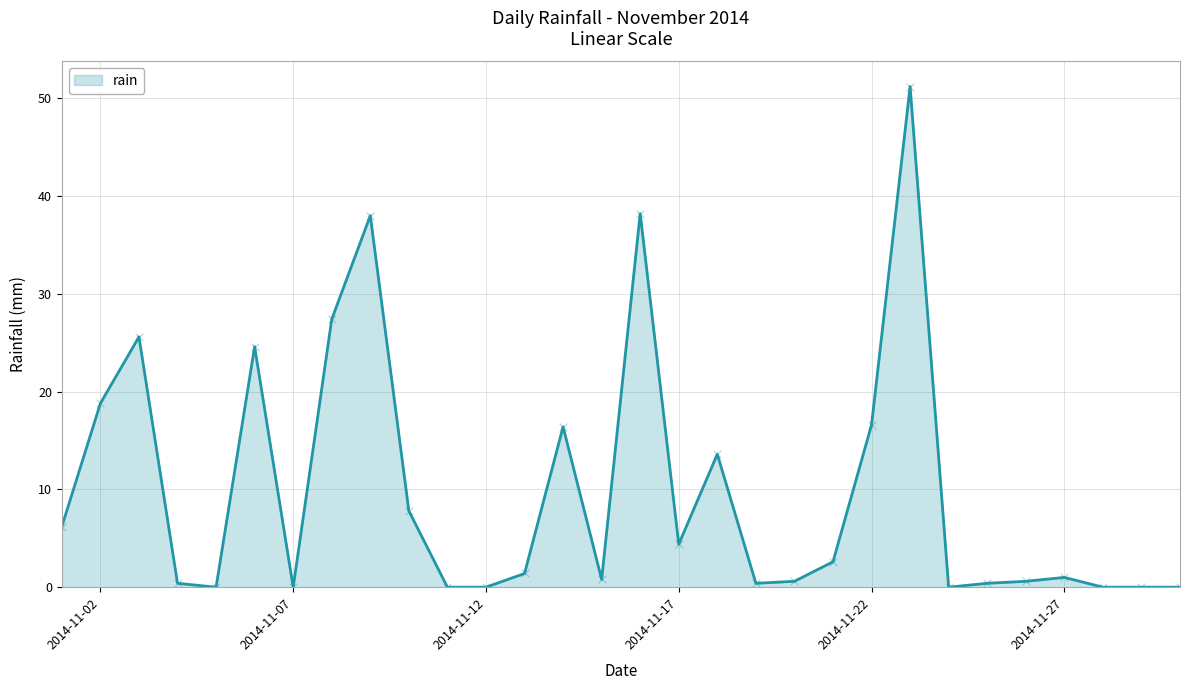

What is the maximum value shown in the chart?

51.2